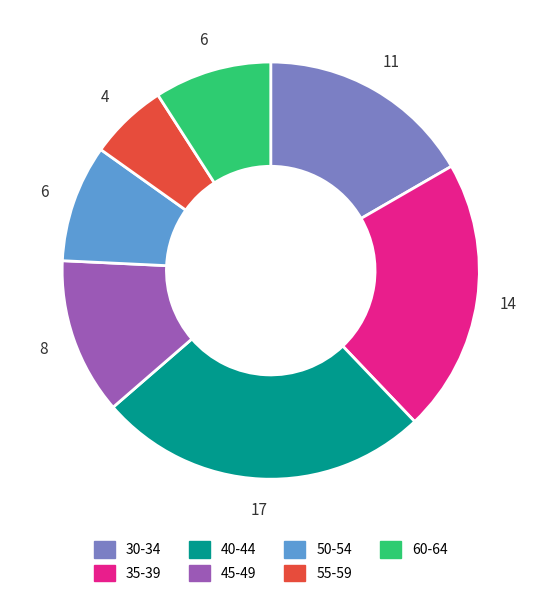

Is it true that 55-59 is 16% of the pie?

False